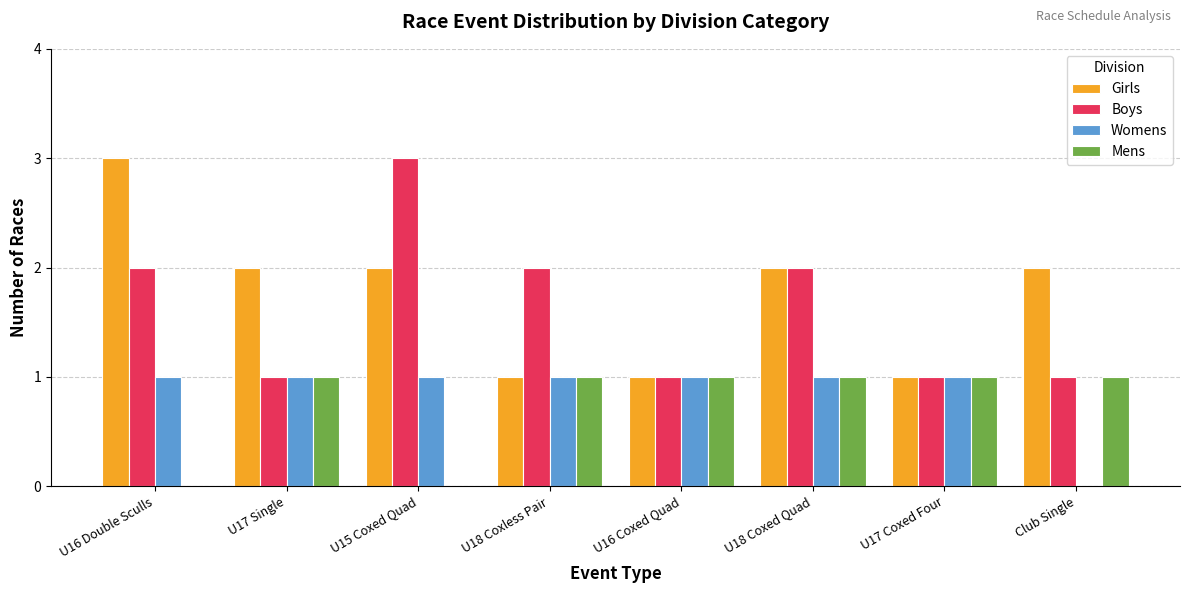

Reading left to right, list all the values displayed in this chart.

Girls: 3	2	2	1	1	2	1	2
Boys: 2	1	3	2	1	2	1	1
Womens: 1	1	1	1	1	1	1	0
Mens: 0	1	0	1	1	1	1	1